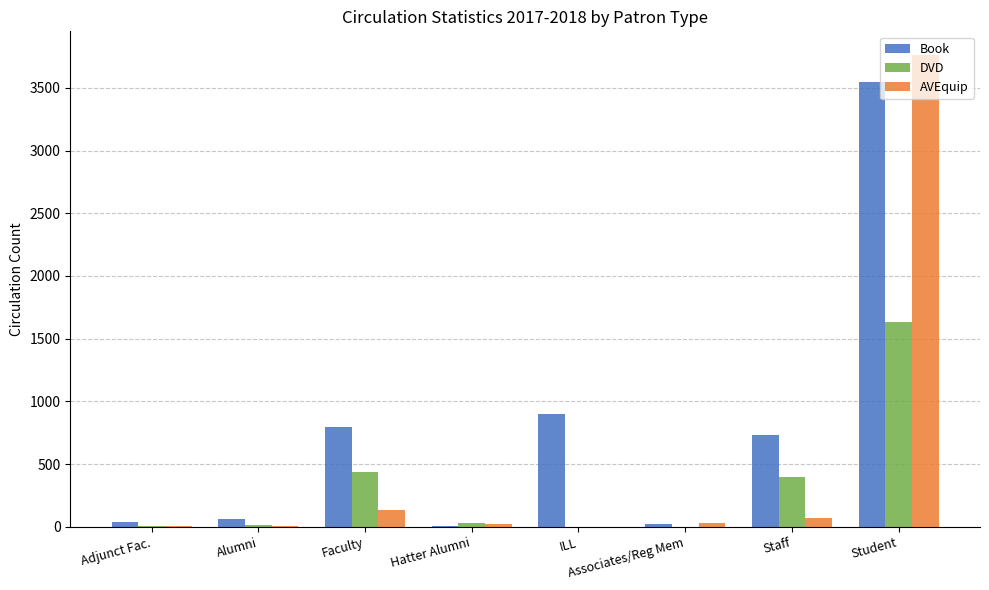

Between Hatter Alumni and Student, which series saw the biggest shift?

AVEquip